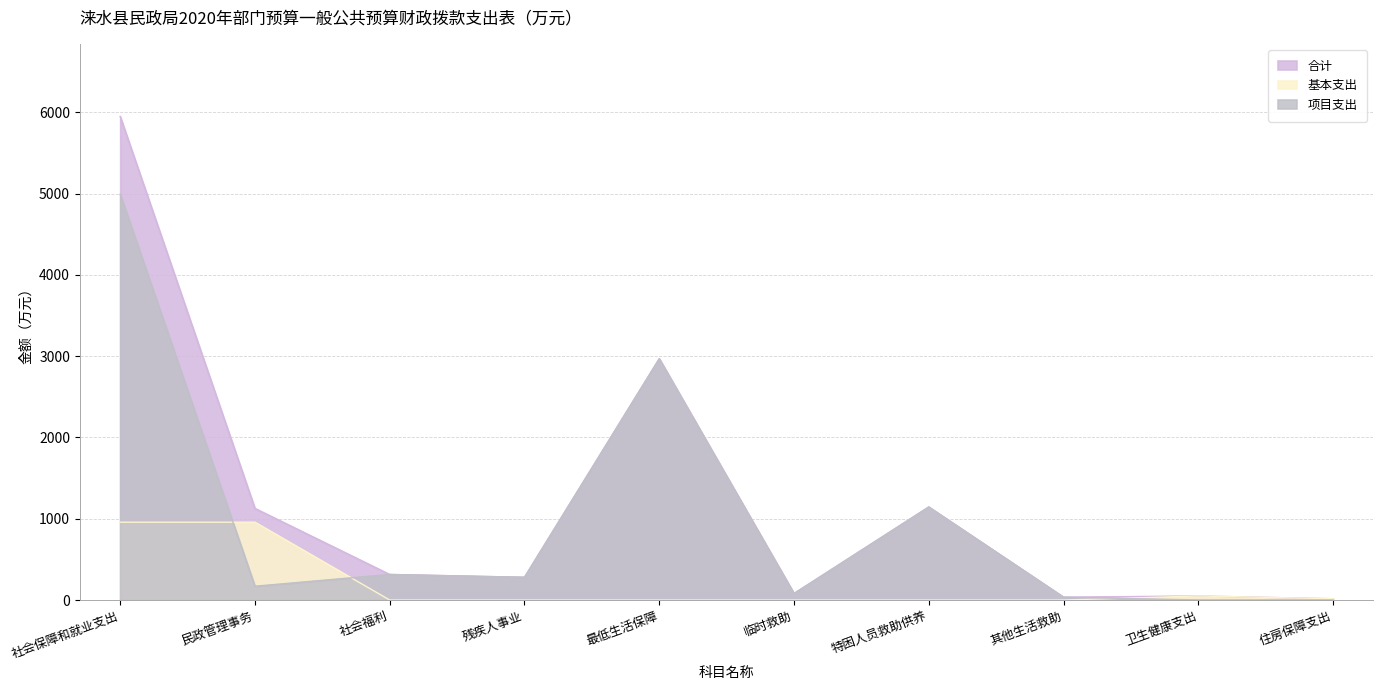

What are all the series names shown in the legend?

合计, 基本支出, 项目支出